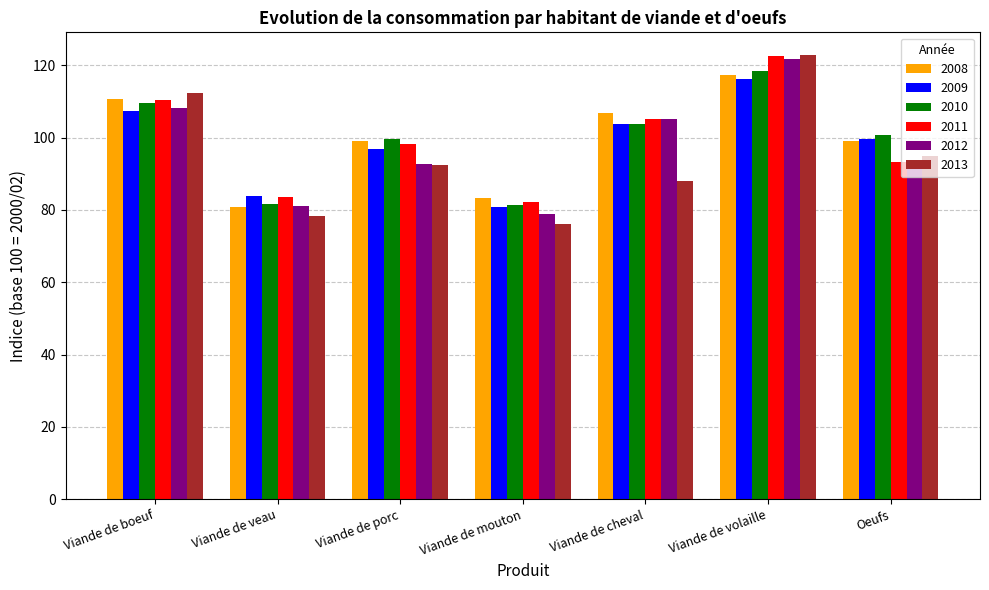

At which category is the sum across all series the highest?

Viande de volaille